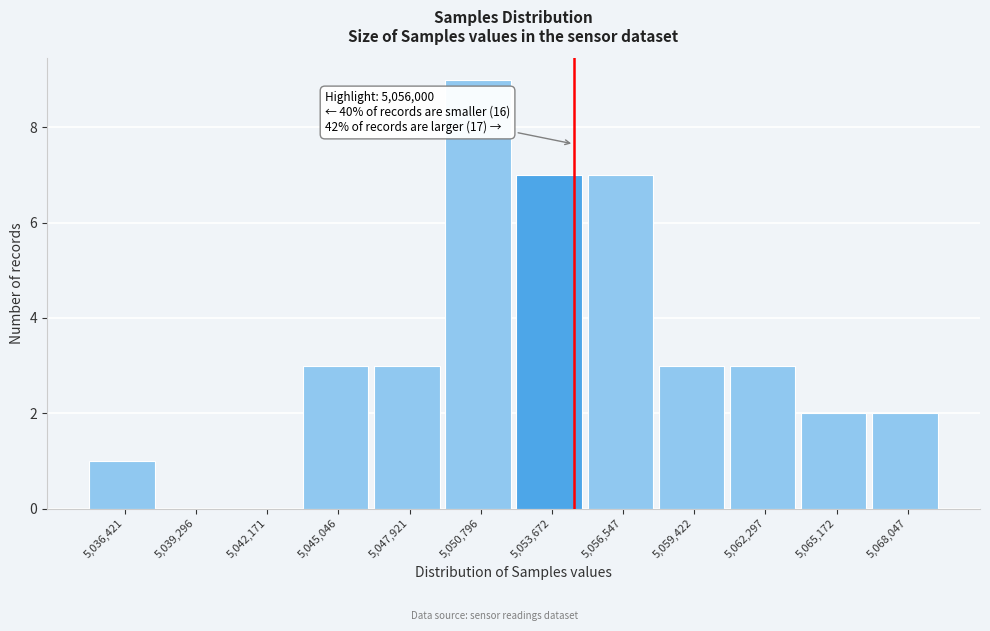

Reading left to right, transcribe all the data shown in this chart.

5,036,421=1	5,039,296=0	5,042,171=0	5,045,046=3	5,047,921=3	5,050,796=9	5,053,672=7	5,056,547=7	5,059,422=3	5,062,297=3	5,065,172=2	5,068,047=2